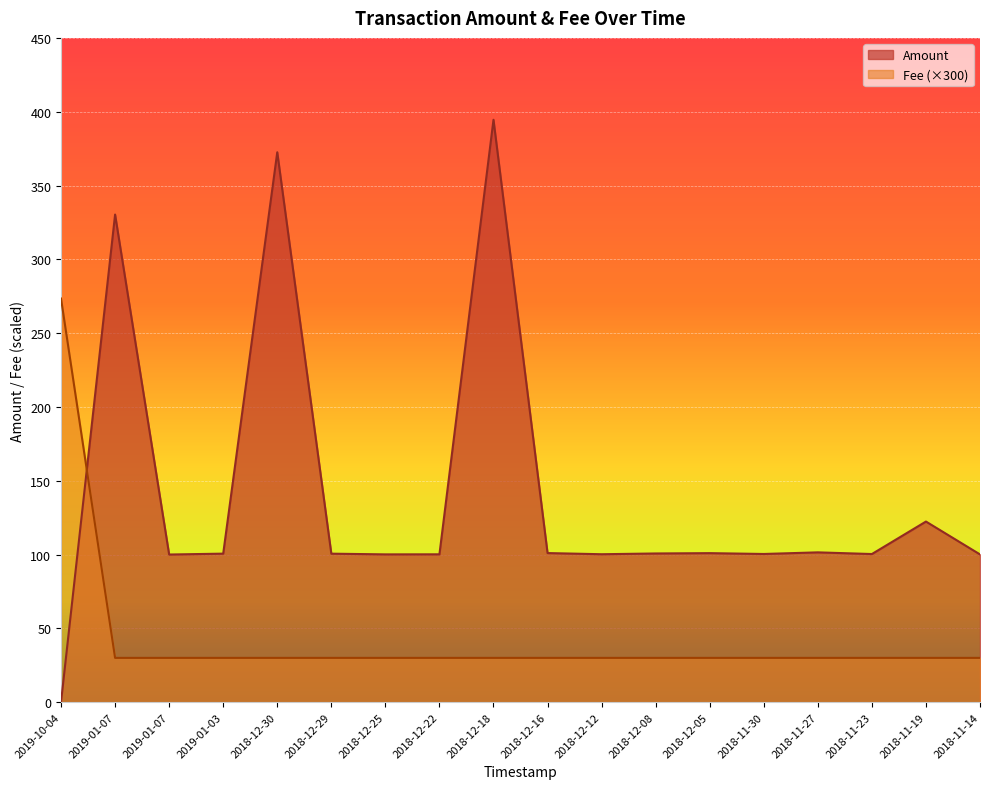

How many intersections are there between Fee and Amount?

1